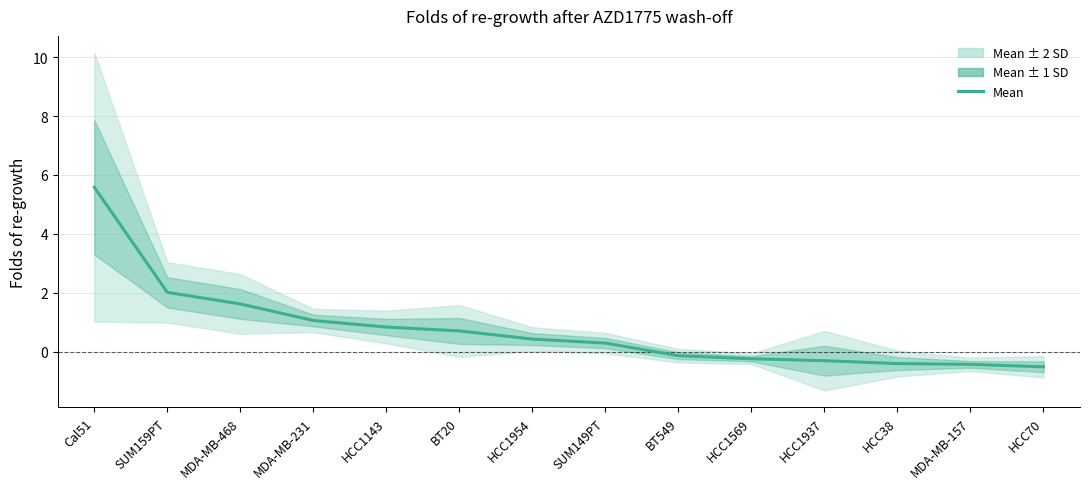

Which category has the lowest value across all series?

HCC70